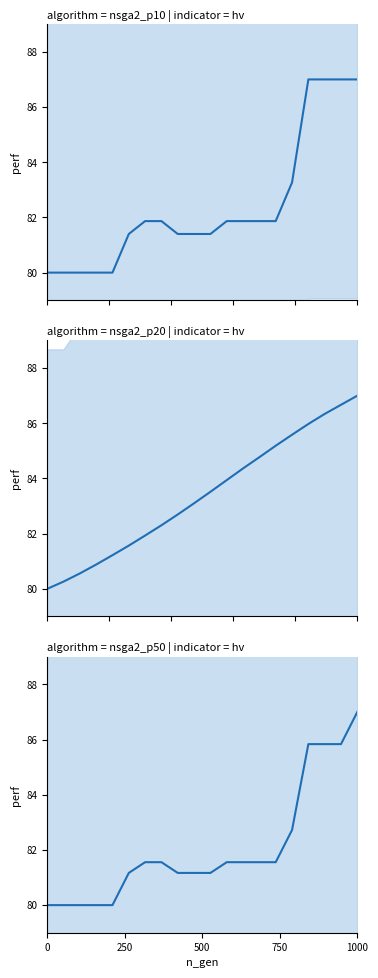

What is the sum of all values?

1641.2